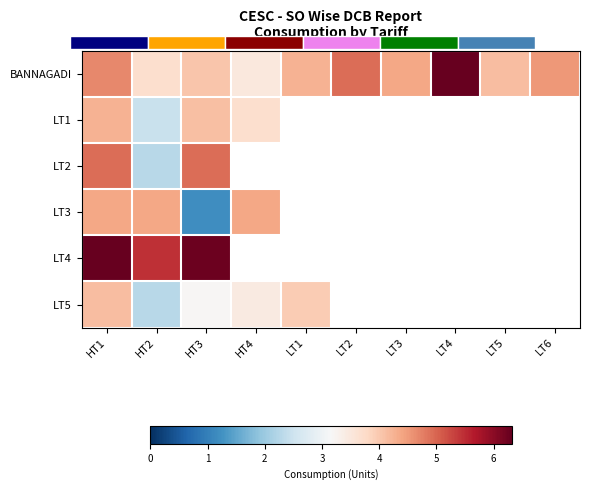

What is the total value across all series at HT2?

20.6